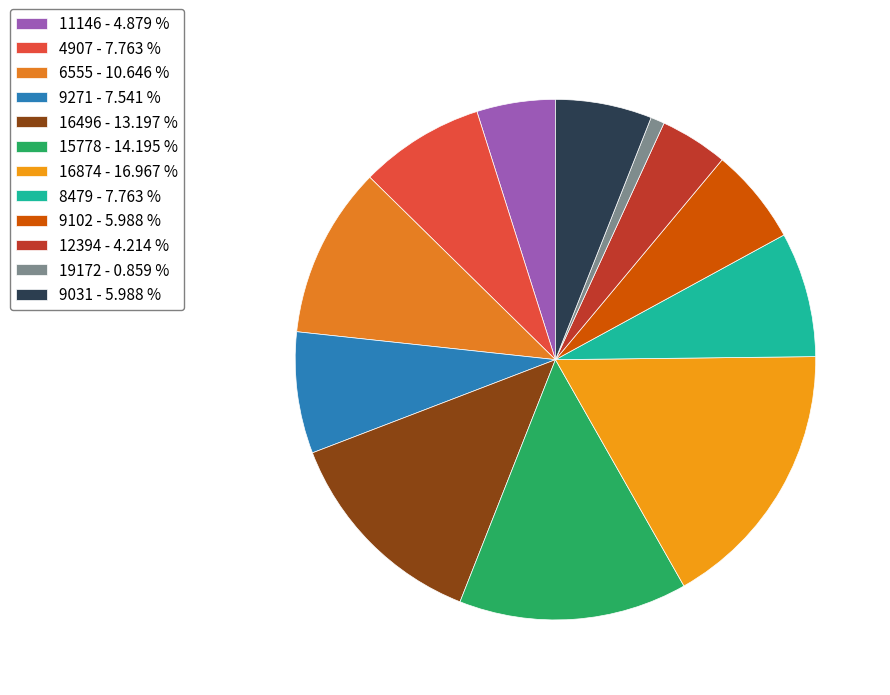

Which slice is the smallest?

19172